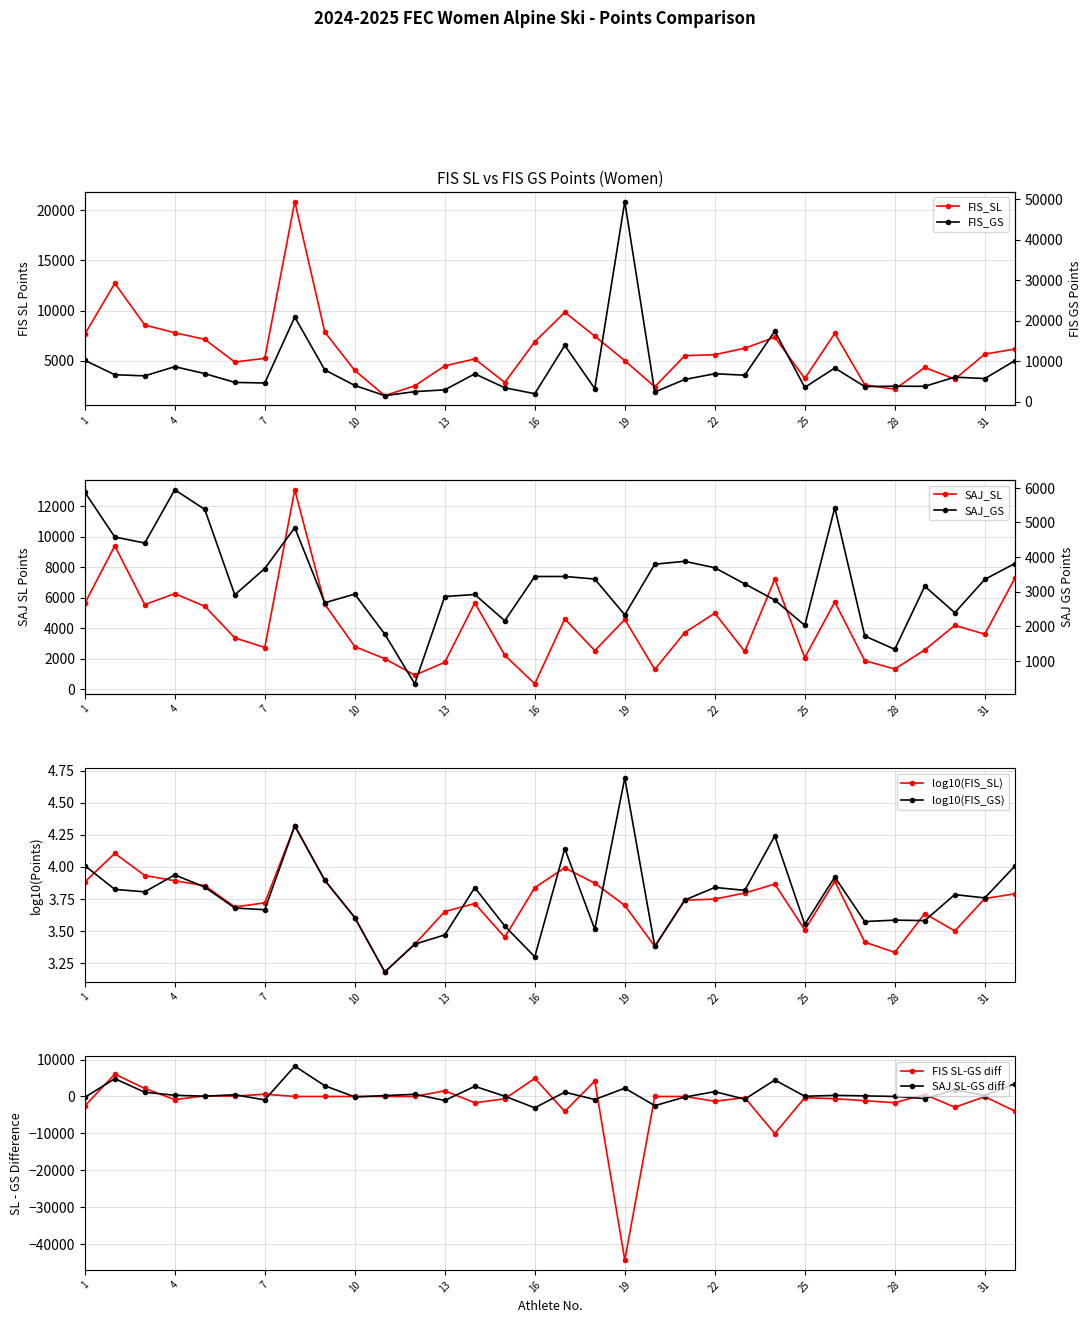

What is the total value across all series at 22?

21191